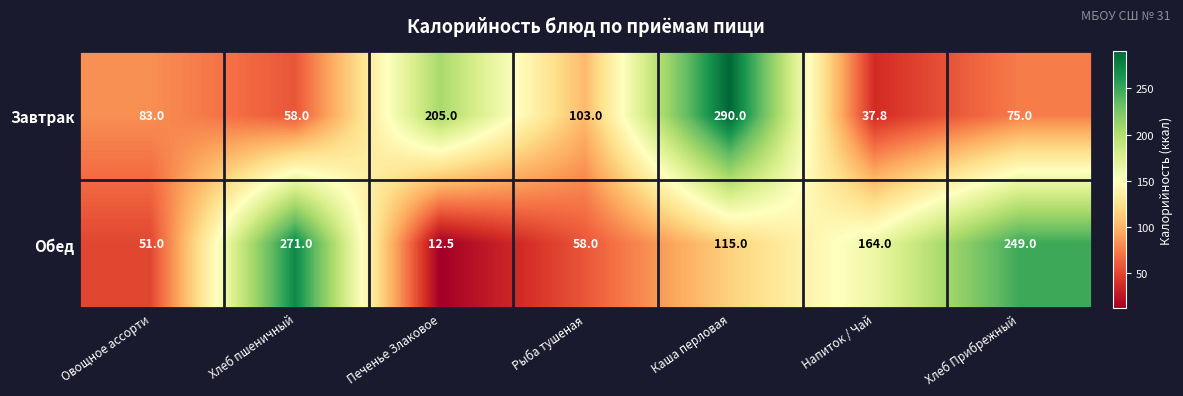

Which series has the widest spread of values?

Обед